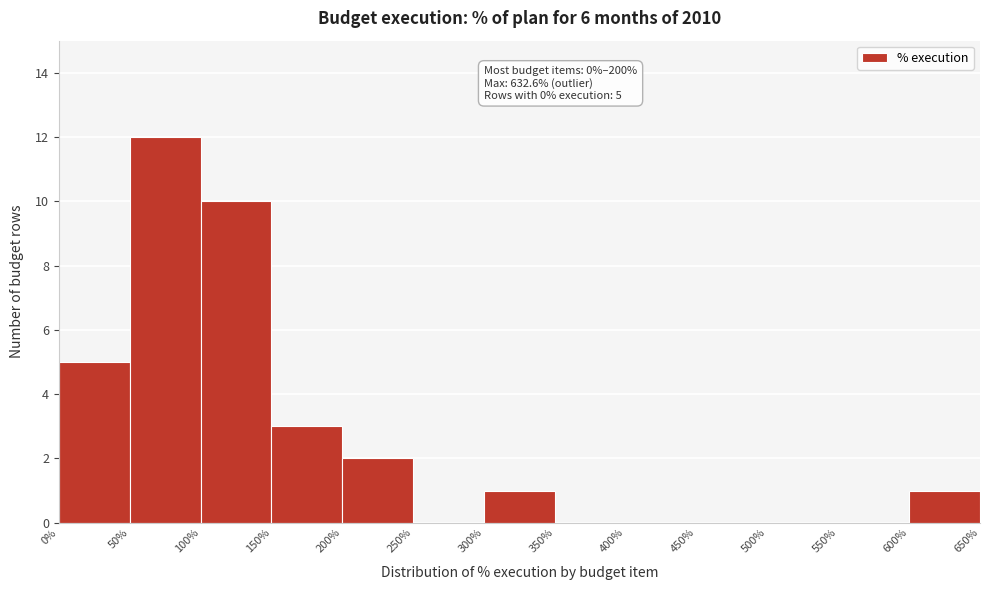

Which range on the x-axis has the tallest bar?

50% to 100%